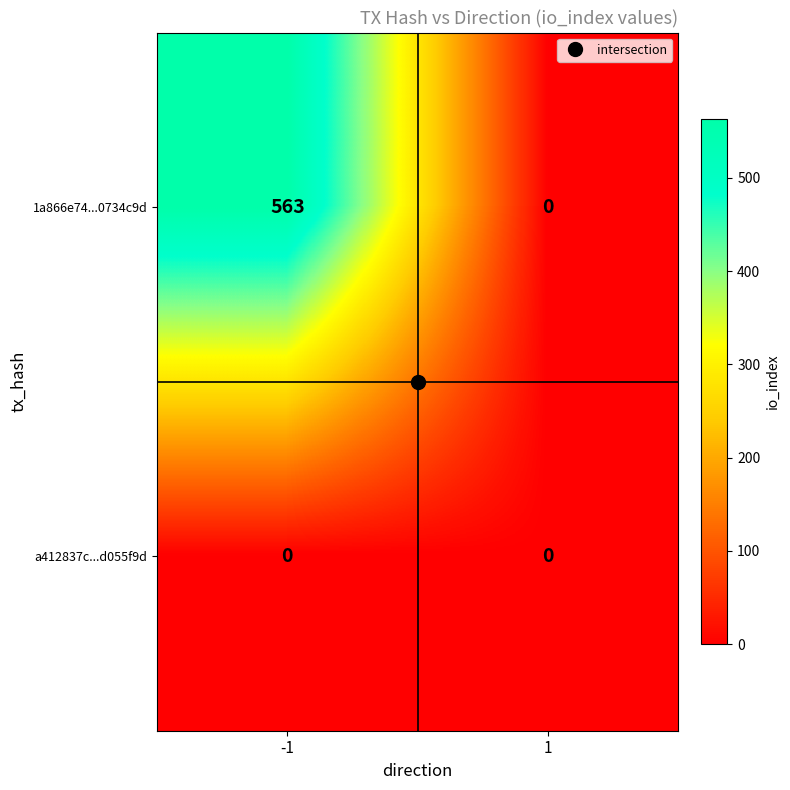

Which series has the largest total across all categories?

1a866e74...0734c9d